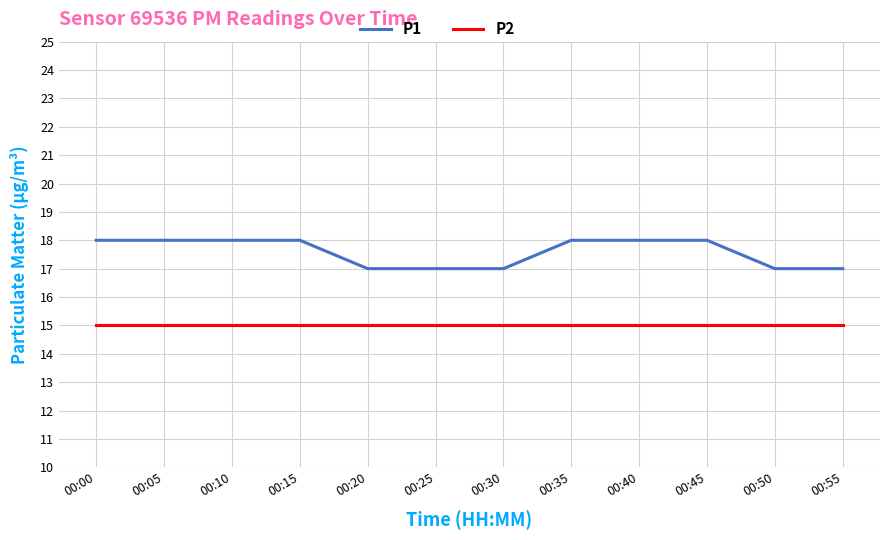

True or false: P2 and P1 intersect in this chart.

False